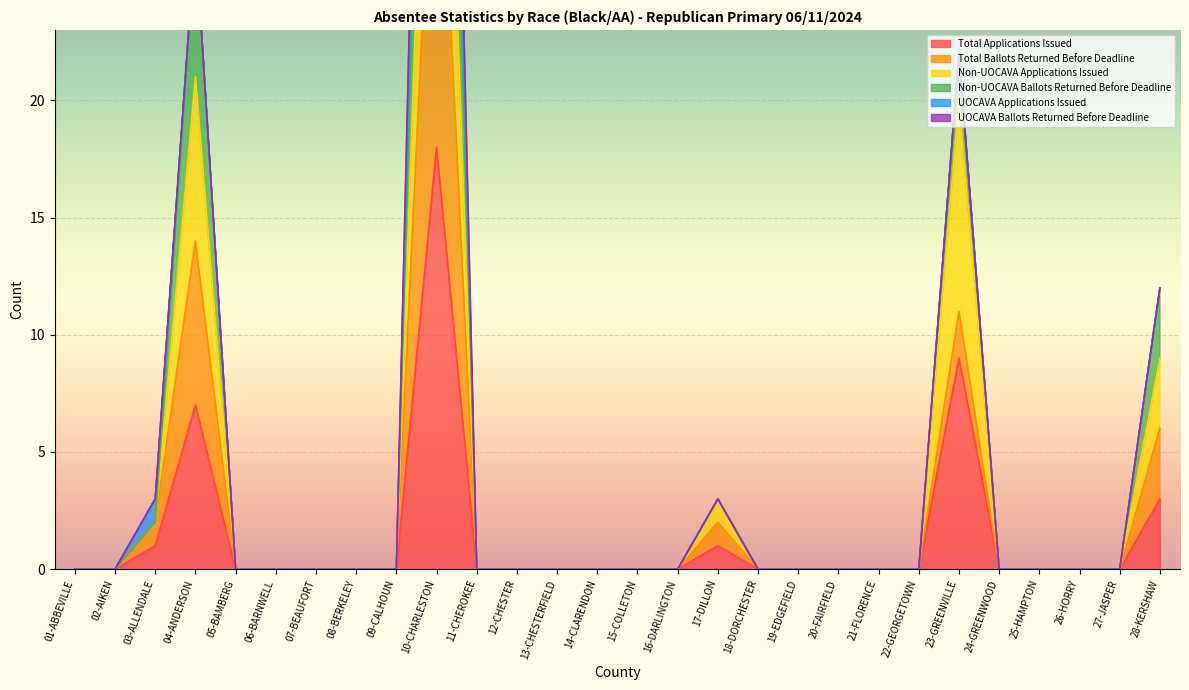

What is the greatest value displayed?

72